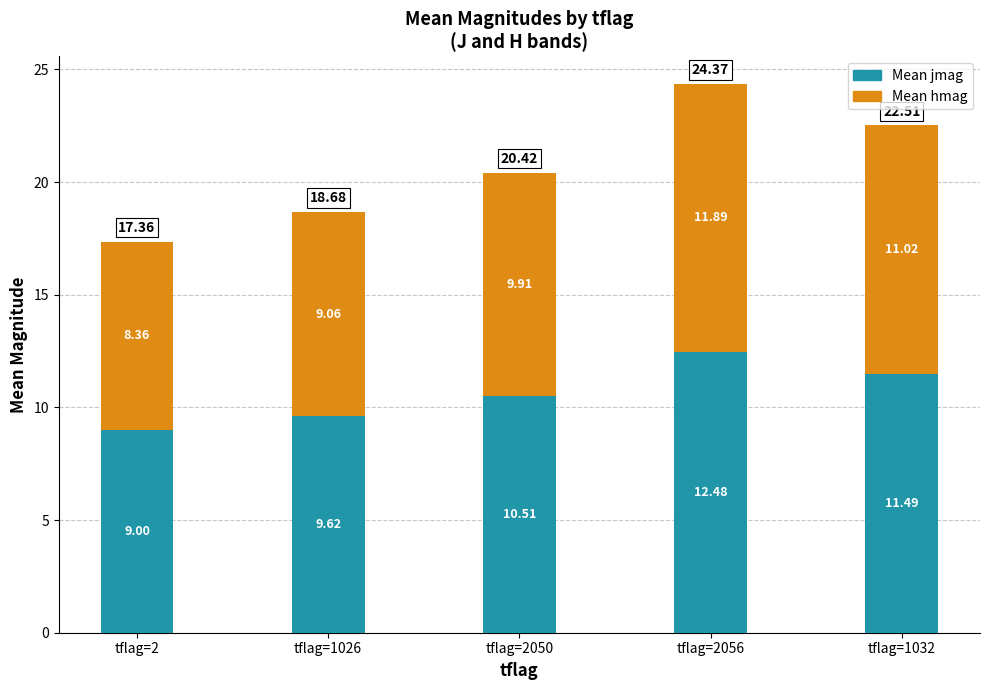

What are all the series names shown in the legend?

Mean jmag, Mean hmag